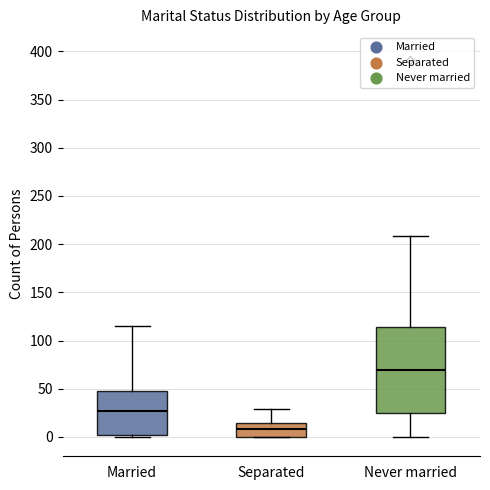

Which box is the tallest, from its lower edge to its upper edge?

Never married